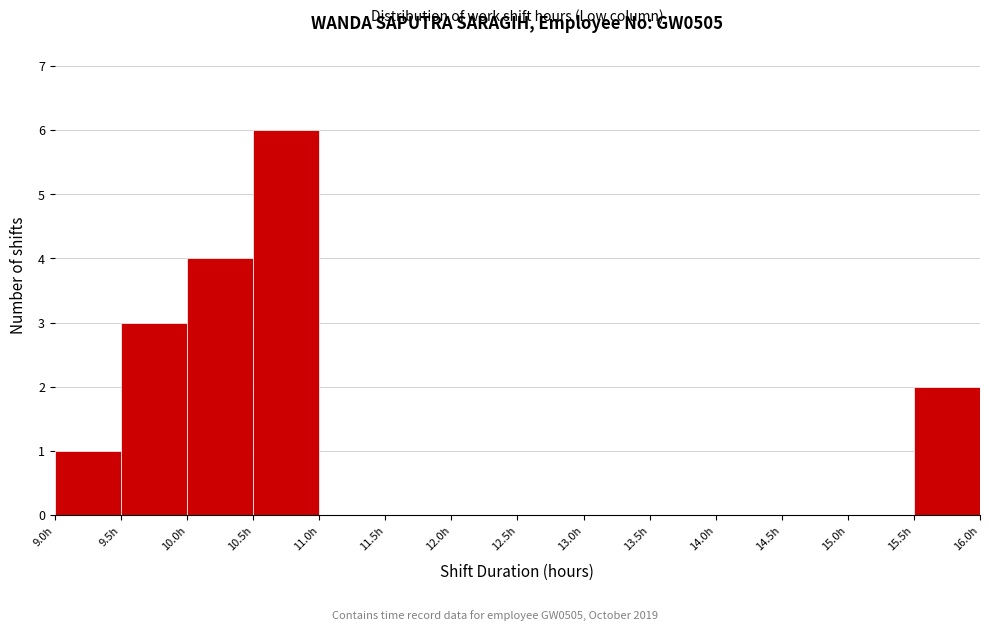

Reading left to right, transcribe this chart: for each bar, give the range it covers on the x-axis and its height. The values are not printed on the chart, so give them approximately, as read against the axis.

9.0 to 9.5: 1
9.5 to 10.0: 3
10.0 to 10.5: 4
10.5 to 11.0: 6
11.0 to 11.5: 0
11.5 to 12.0: 0
12.0 to 12.5: 0
12.5 to 13.0: 0
13.0 to 13.5: 0
13.5 to 14.0: 0
14.0 to 14.5: 0
14.5 to 15.0: 0
15.0 to 15.5: 0
15.5 to 16.0: 2